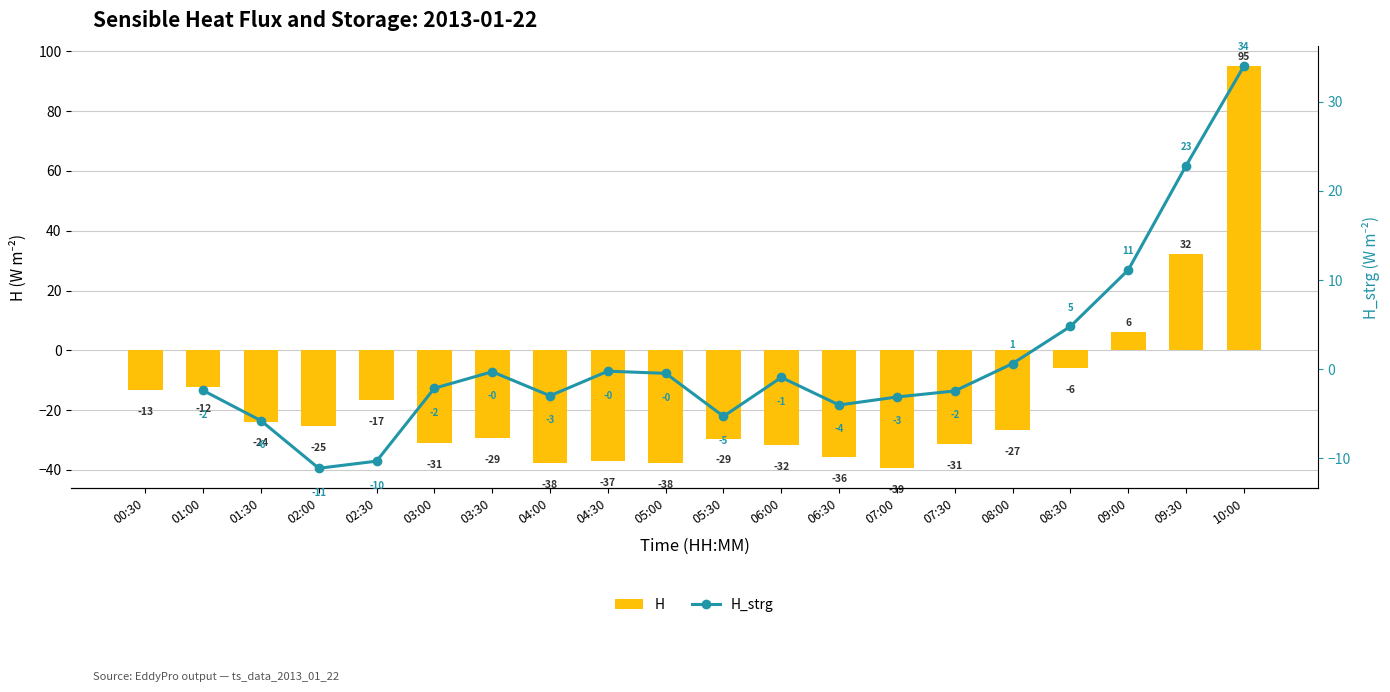

What is the difference between the H values at 08:00 and 08:30?

20.8